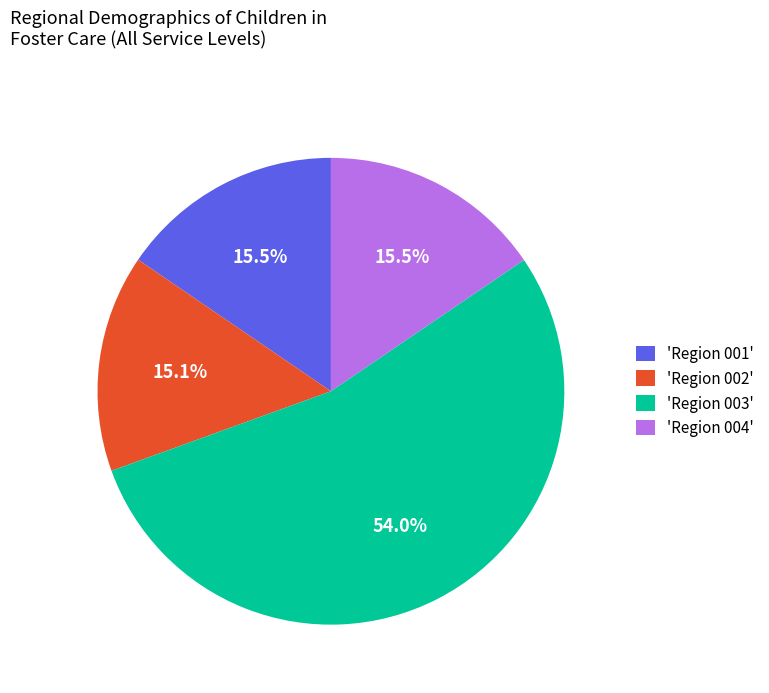

Is the sum of 'Region 003' and 'Region 002' greater than half?

Yes